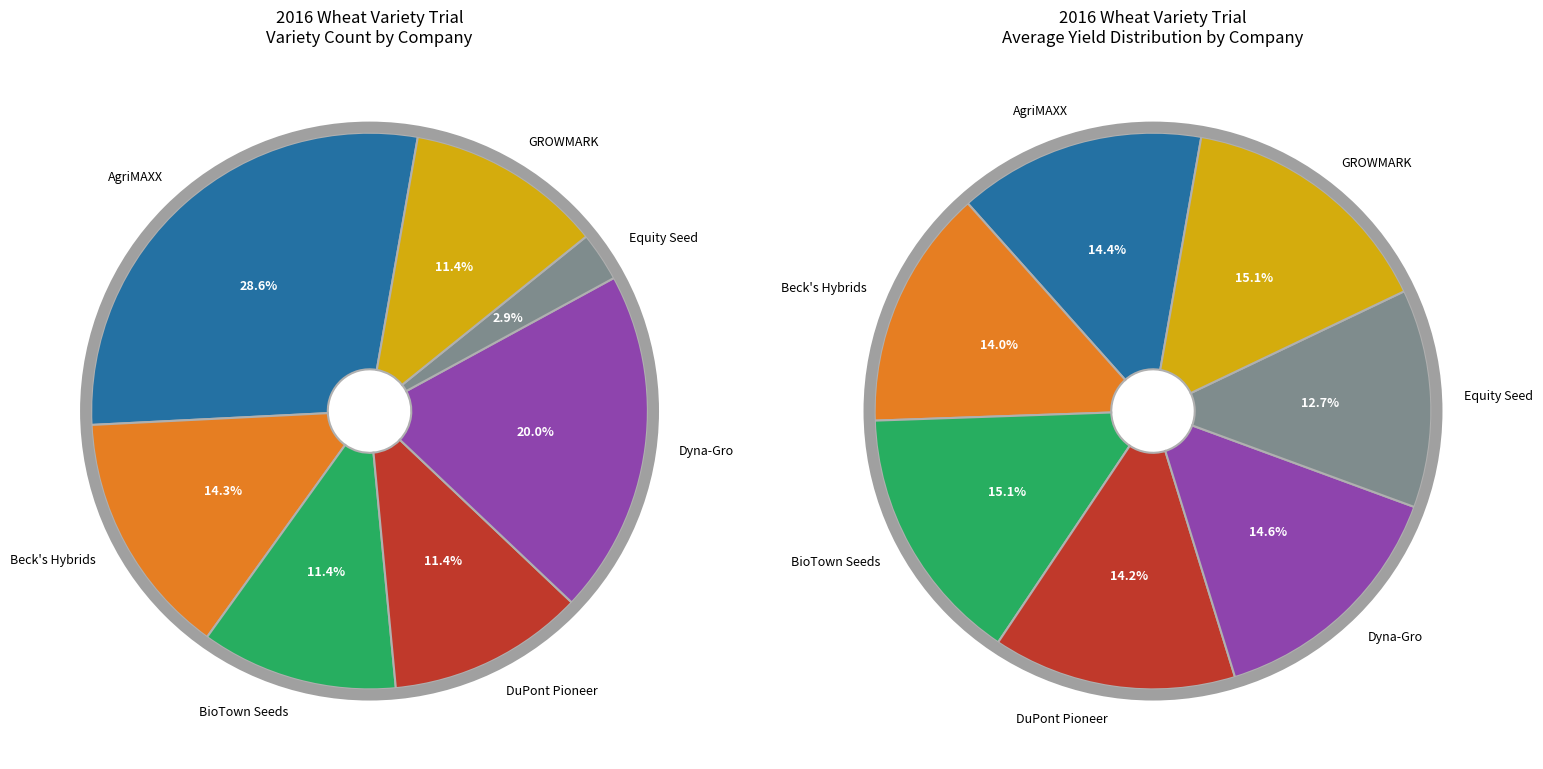

To the nearest percent, what portion does DuPont Pioneer represent?

11%